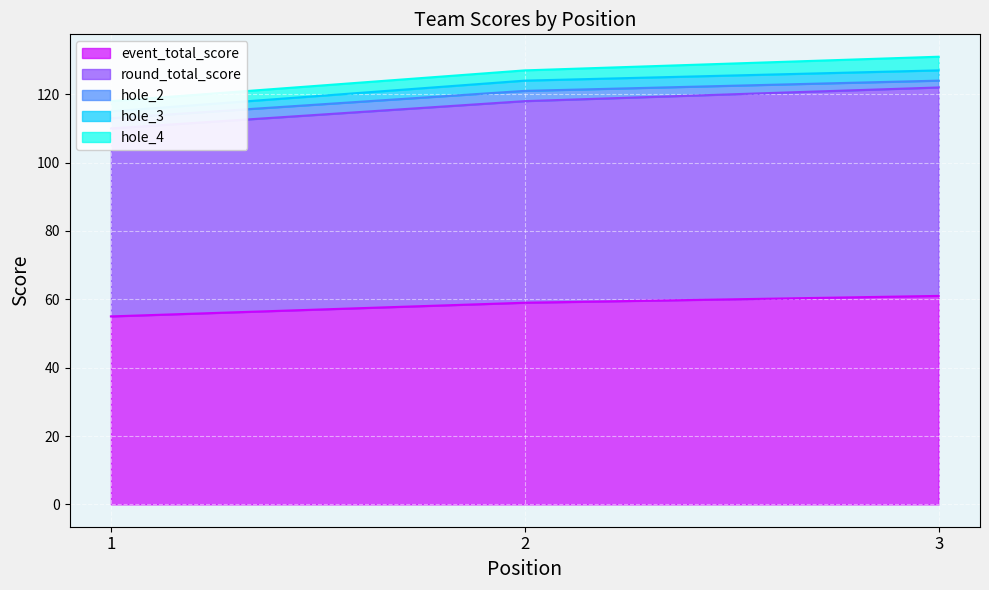

Which label corresponds to the largest value in the chart?

3